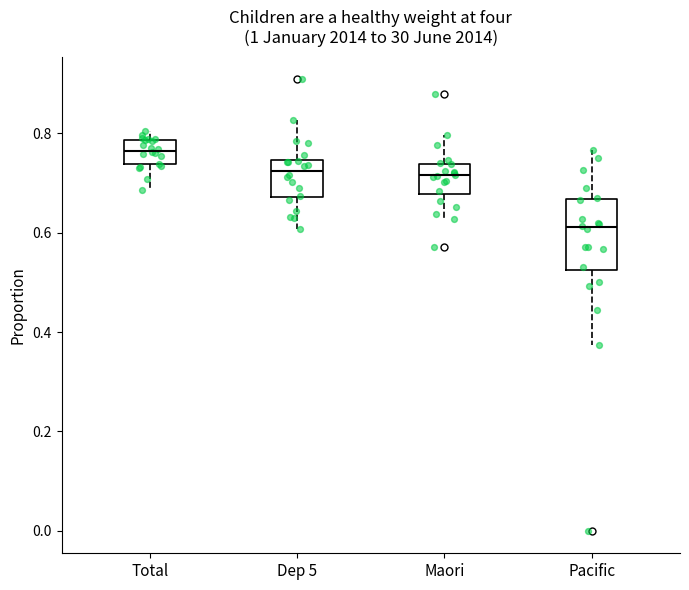

Where does the median line of the box for Total sit on the y-axis? The values are not printed on the chart, so give them approximately, as read against the axis.

0.76